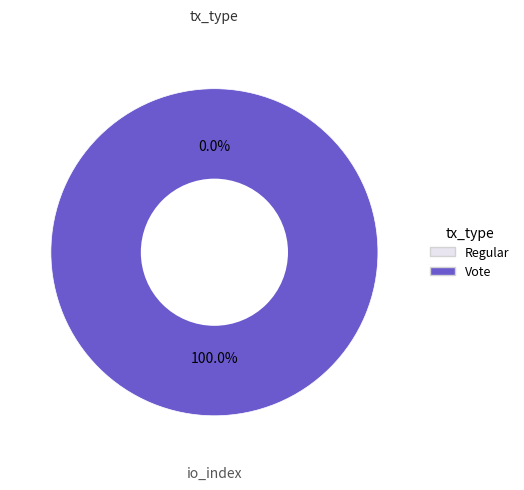

Is there any slice that represents more than half of the pie?

Yes